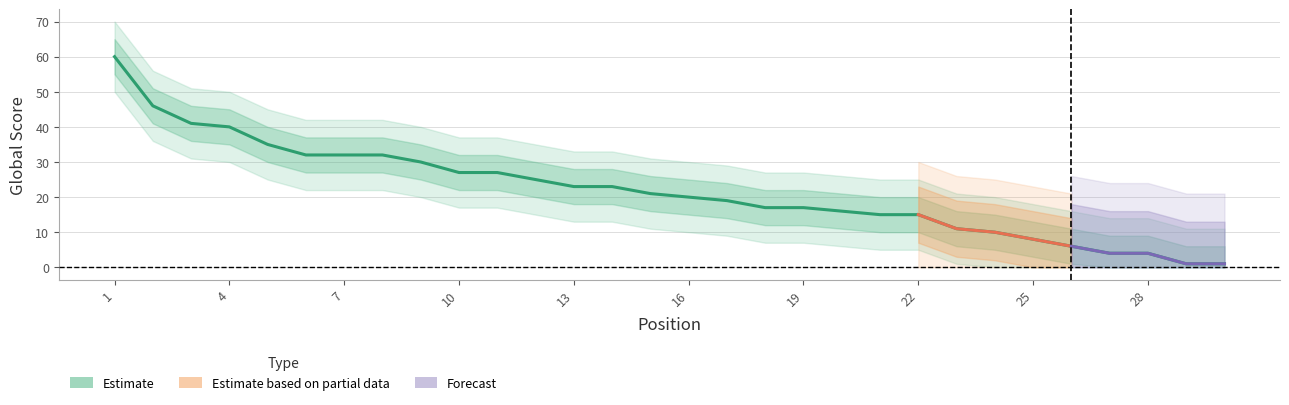

True or false: Global Score Upper has more than 1 points higher than both neighbors.

False